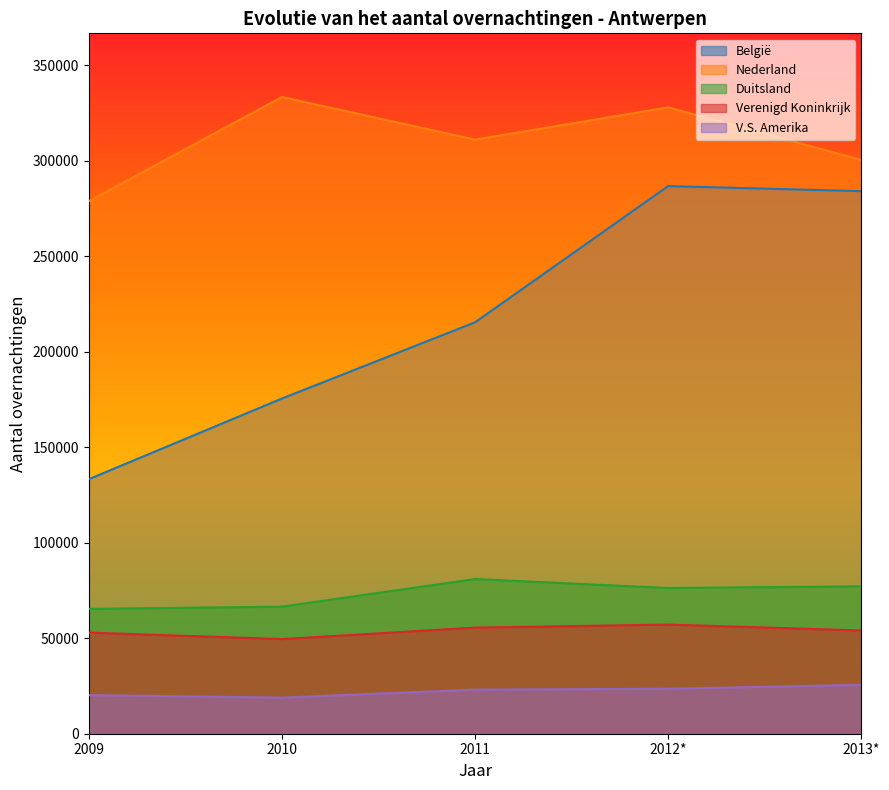

Is the value of Duitsland at 2009 greater than the value of Verenigd Koninkrijk at 2010?

Yes